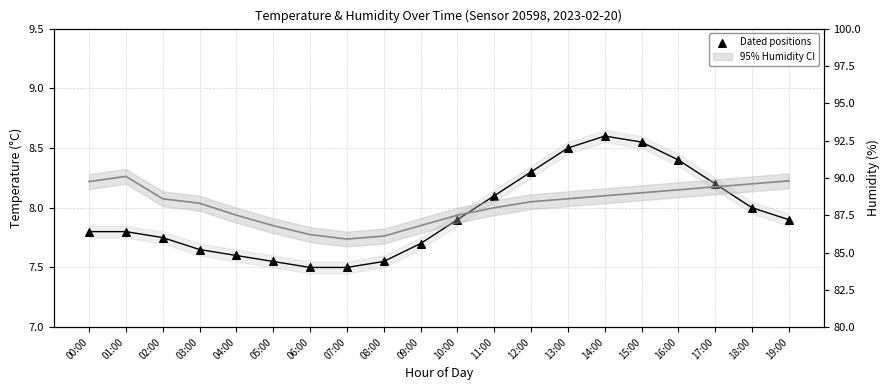

Which series contains the highest Y value?

humidity